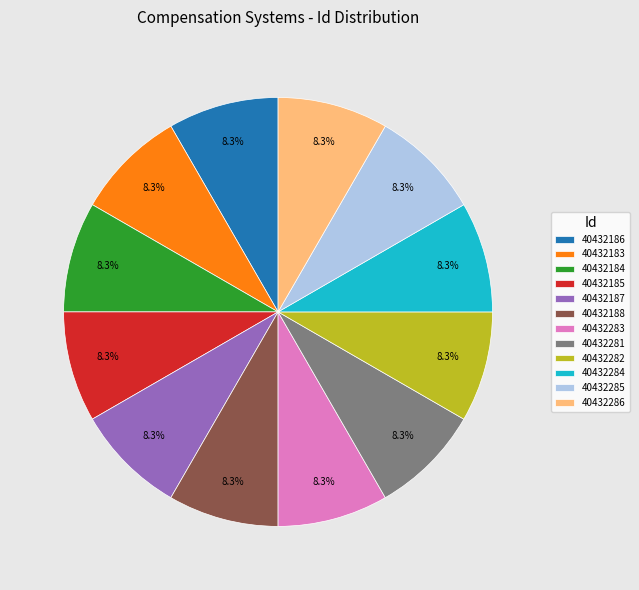

What is the ratio of the value at 40432186 to the value at 40432184?

1.0